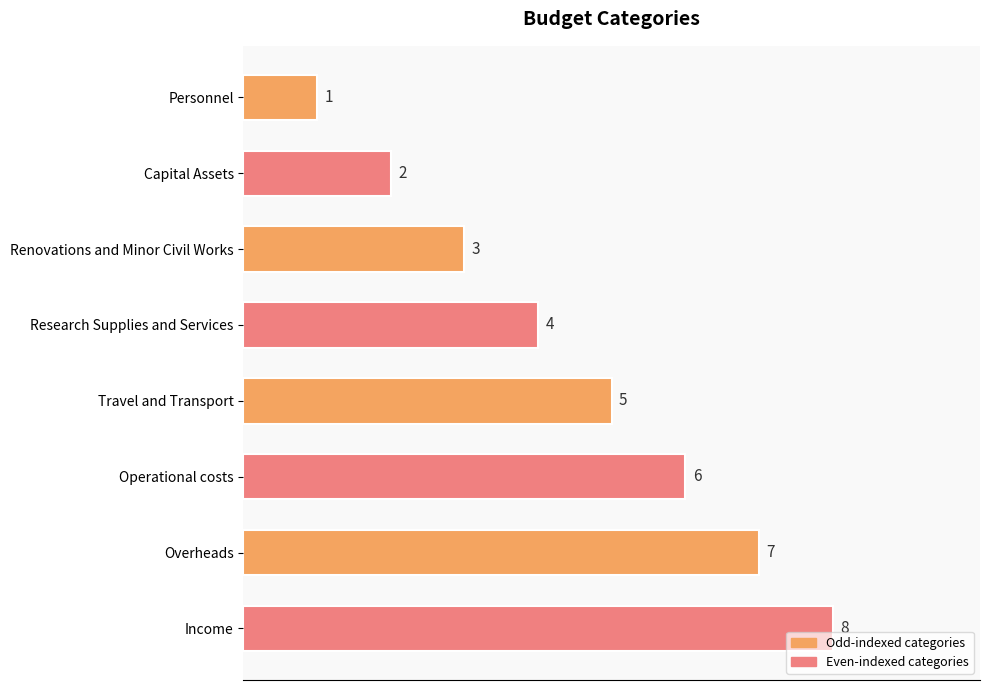

Where is the data nearest to the value 4?

Research Supplies and Services